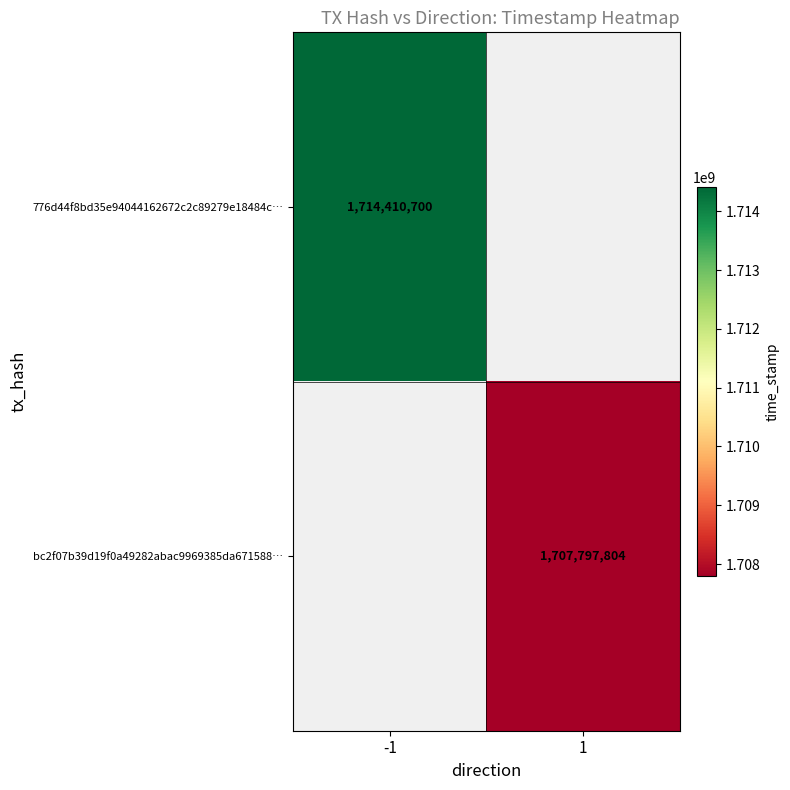

True or false: bc2f07b39d19f0a49282abac9969385da671588… has a value of 574429820 at 1.

False